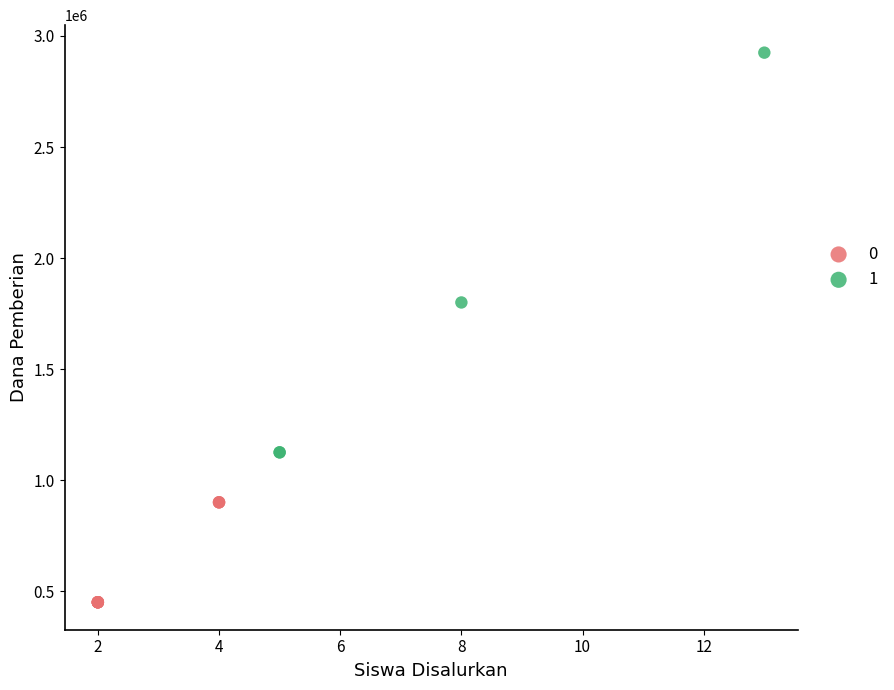

Which series has the largest Y range (max minus min)?

1